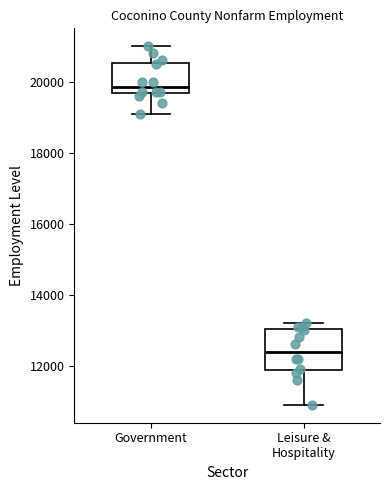

Which box's median line is the highest?

Government